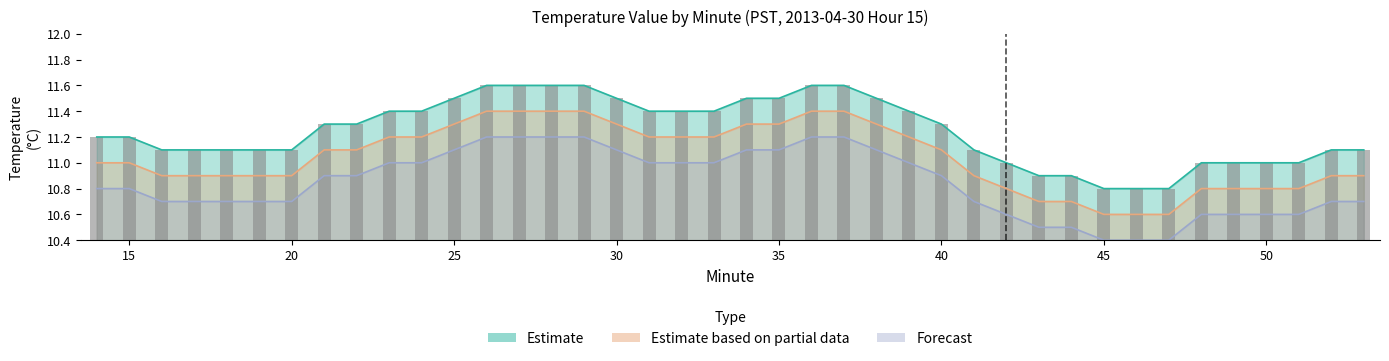

Is it true that Estimate equals 6.6 at 36?

False